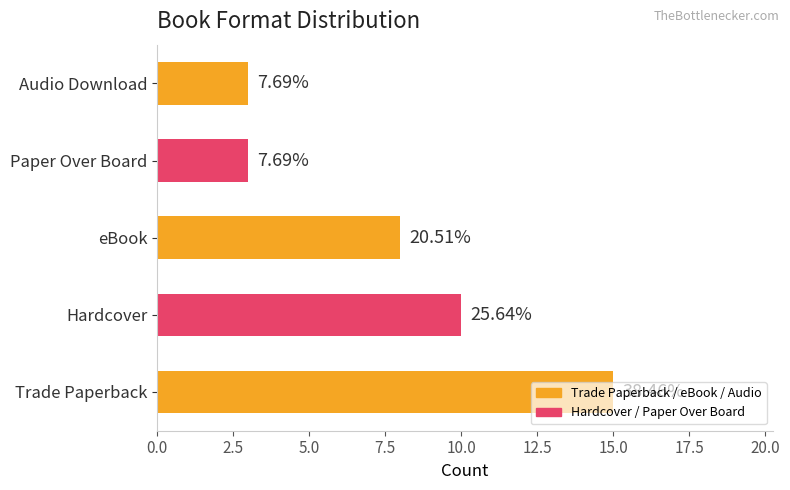

Does the chart contain any negative values?

No